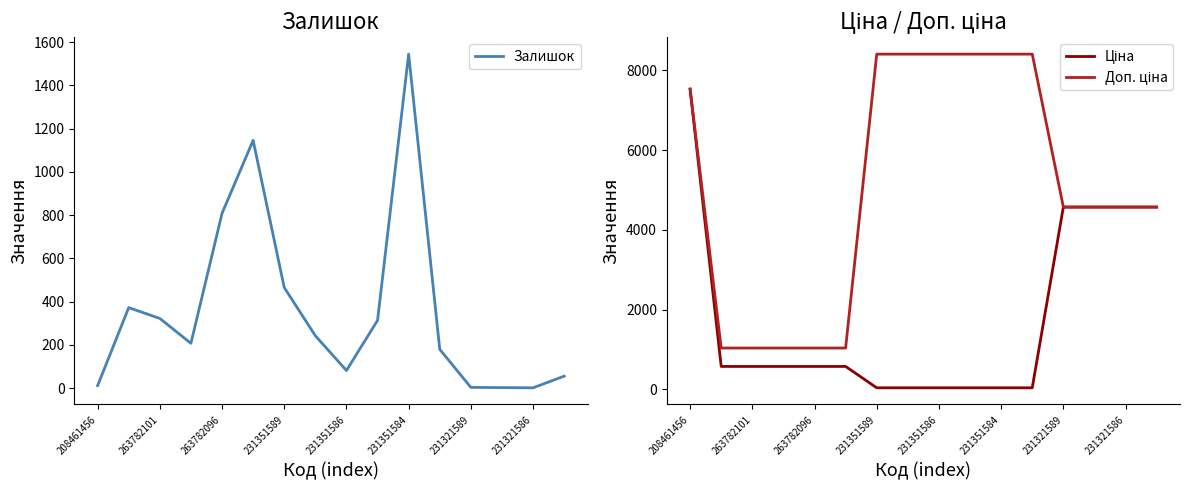

After their last crossing, which series has the higher values: Залишок or Ціна?

Ціна